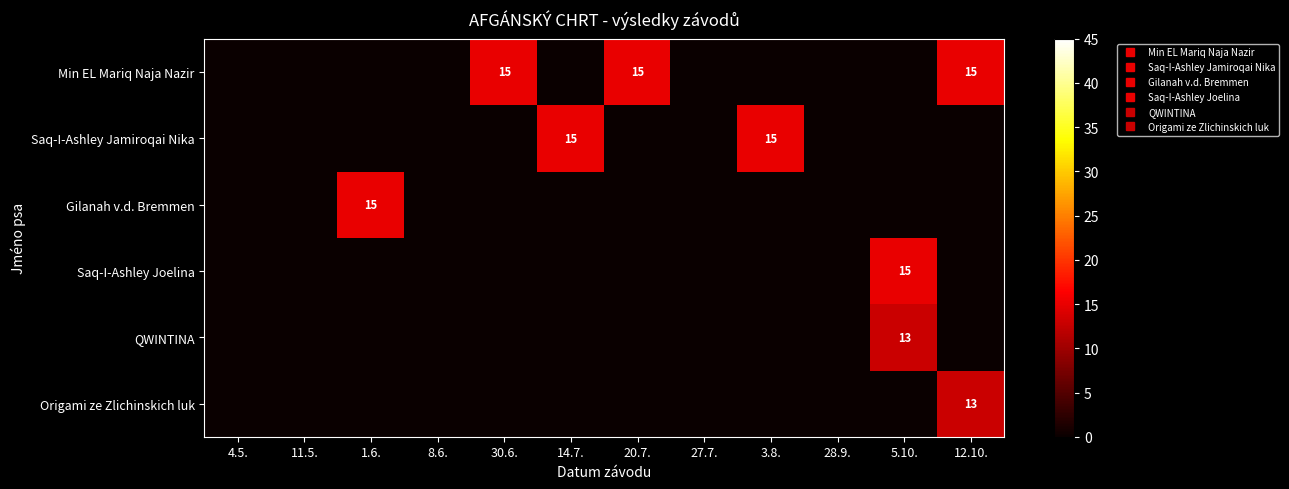

Is the value of Min EL Mariq Naja Nazir at 27.7. greater than the value of QWINTINA at 27.7.?

No